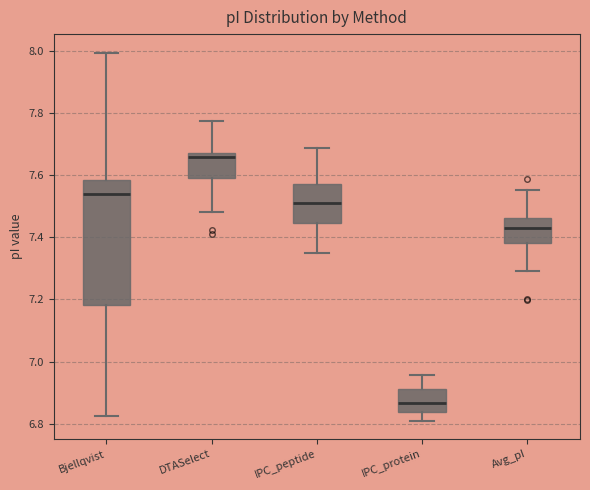

Where does the lower whisker of the box for IPC_peptide end on the y-axis? The values are not printed on the chart, so give them approximately, as read against the axis.

7.36